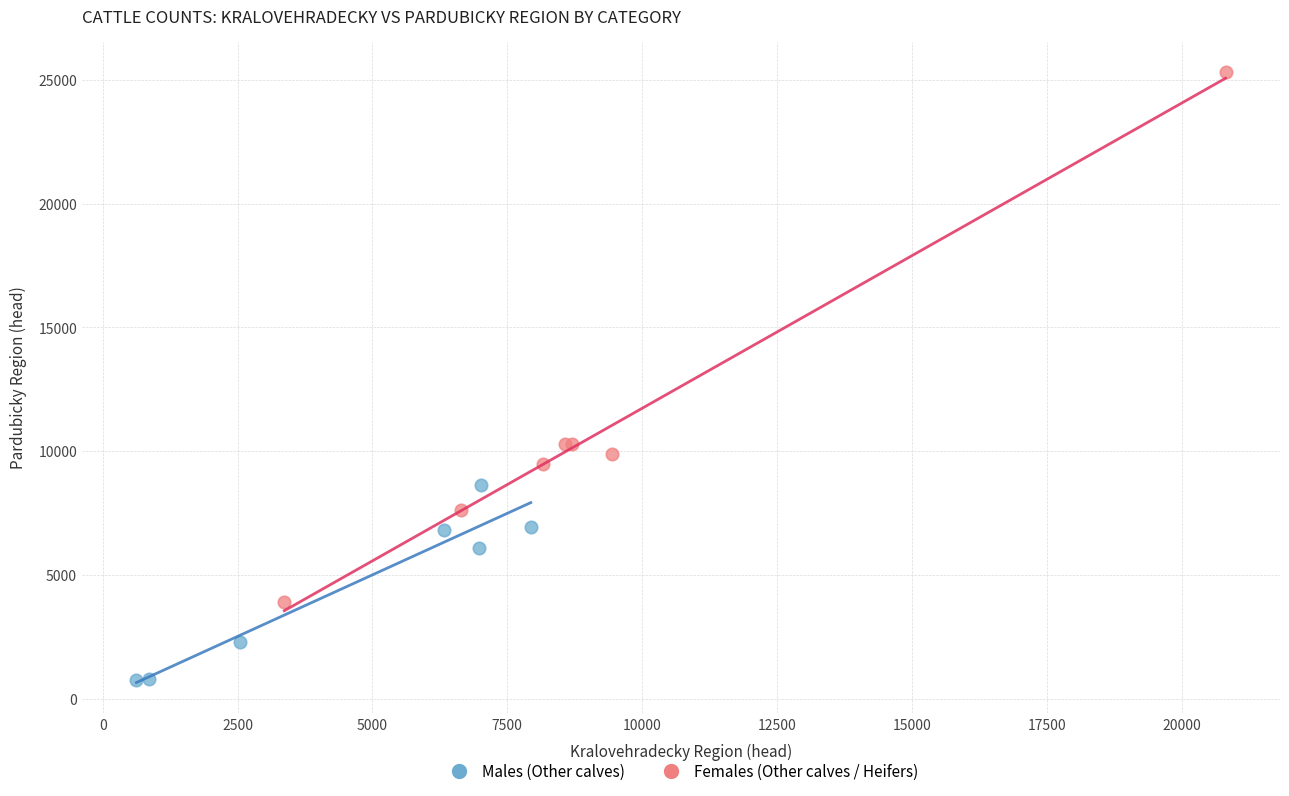

Which series has the largest Y range (max minus min)?

Females (Other calves / Heifers)